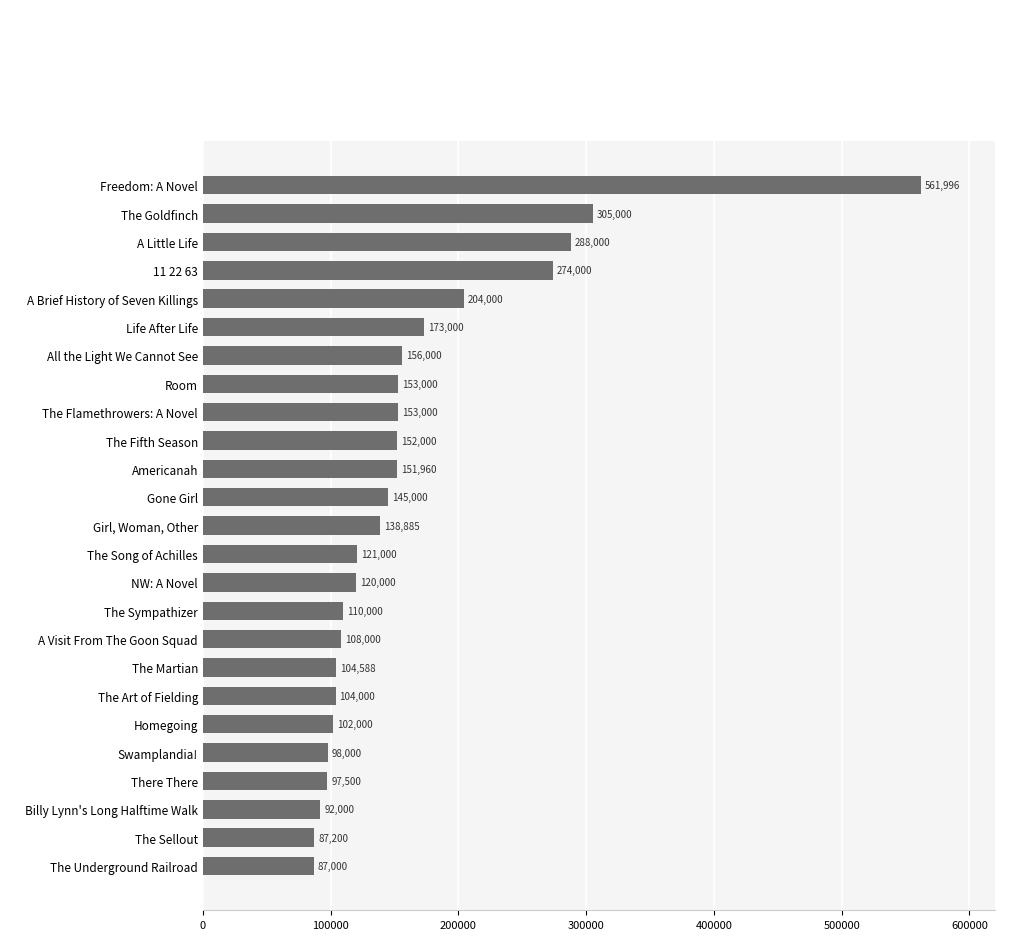

Reading bottom to top, what are all the values shown in this chart?

The Underground Railroad=87000	The Sellout=87200	Billy Lynn's Long Halftime Walk=92000	There There=97500	Swamplandia!=98000	Homegoing=102000	The Art of Fielding=104000	The Martian=104588	A Visit From The Goon Squad=108000	The Sympathizer=110000	NW: A Novel=120000	The Song of Achilles=121000	Girl, Woman, Other=138885	Gone Girl=145000	Americanah=151960	The Fifth Season=152000	The Flamethrowers: A Novel=153000	Room=153000	All the Light We Cannot See=156000	Life After Life=173000	A Brief History of Seven Killings=204000	11 22 63=274000	A Little Life=288000	The Goldfinch=305000	Freedom: A Novel=561996